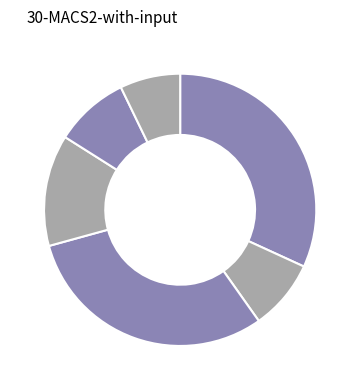

How many slices are in this pie chart?

6